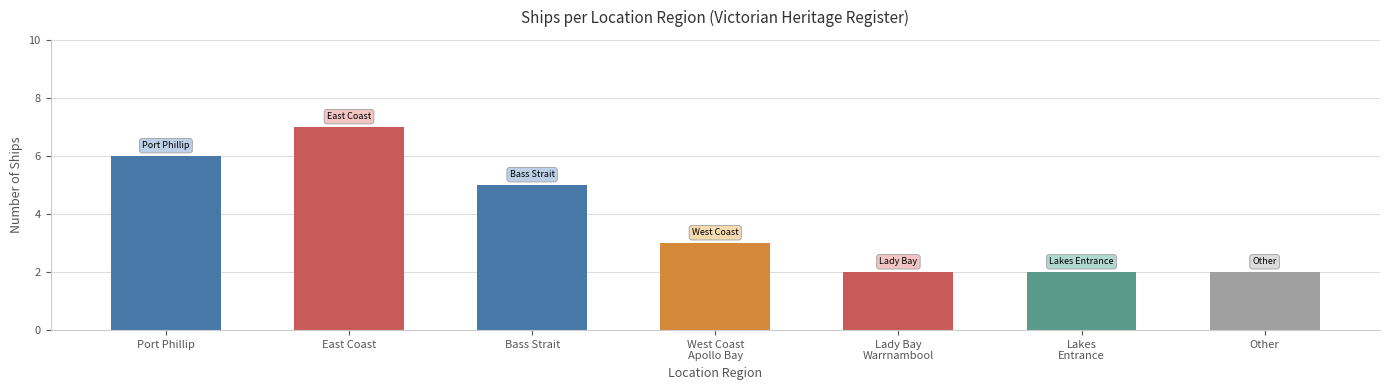

Which label corresponds to the largest value in the chart?

East Coast